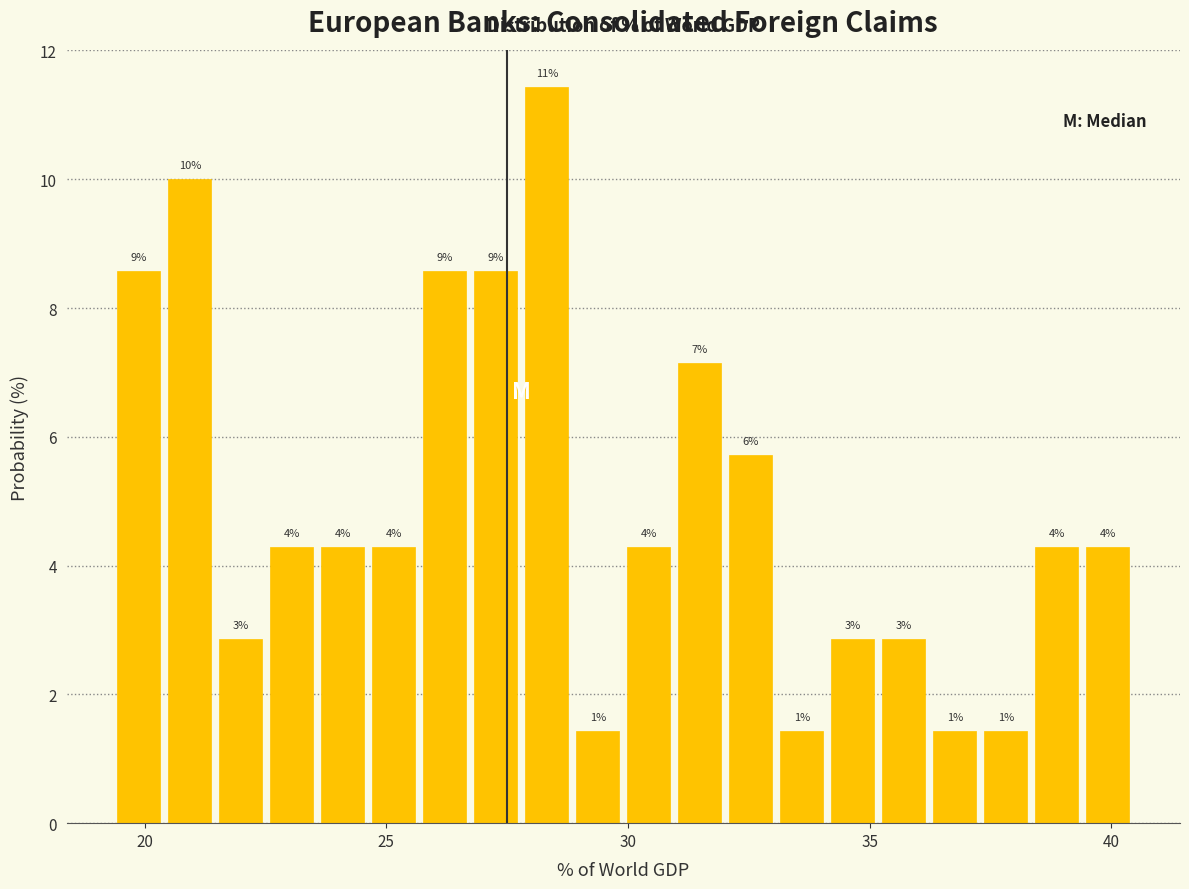

Read against the x-axis, roughly where is the centre of the tallest bar?

28.5